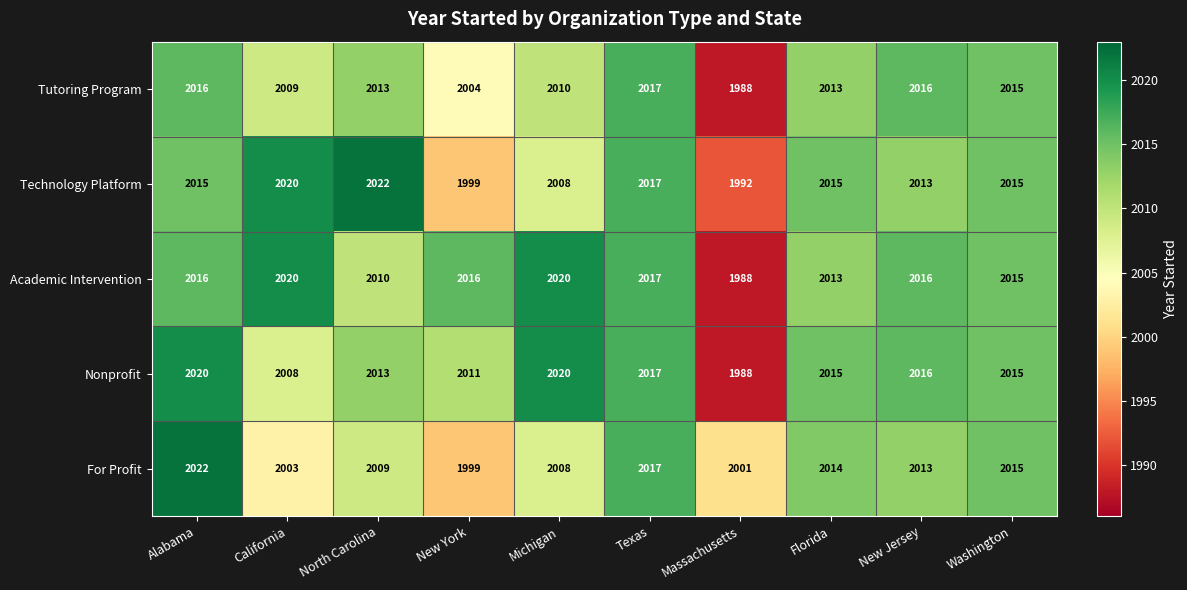

Which series changed the most between North Carolina and Florida?

Technology Platform